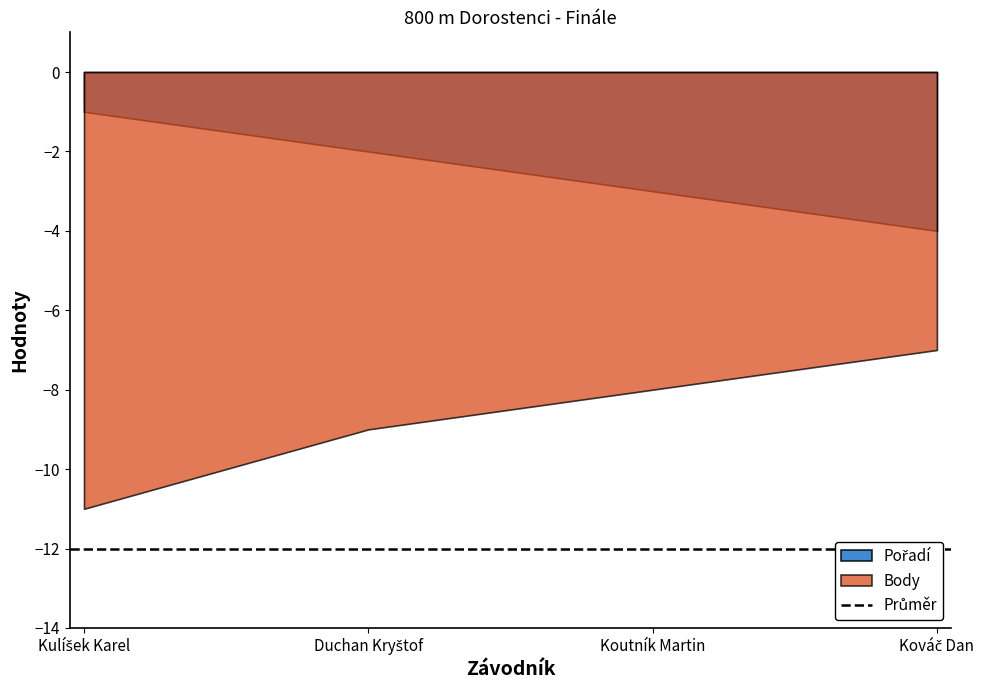

What is the value of the Pořadí point at the 3rd from the left?

3